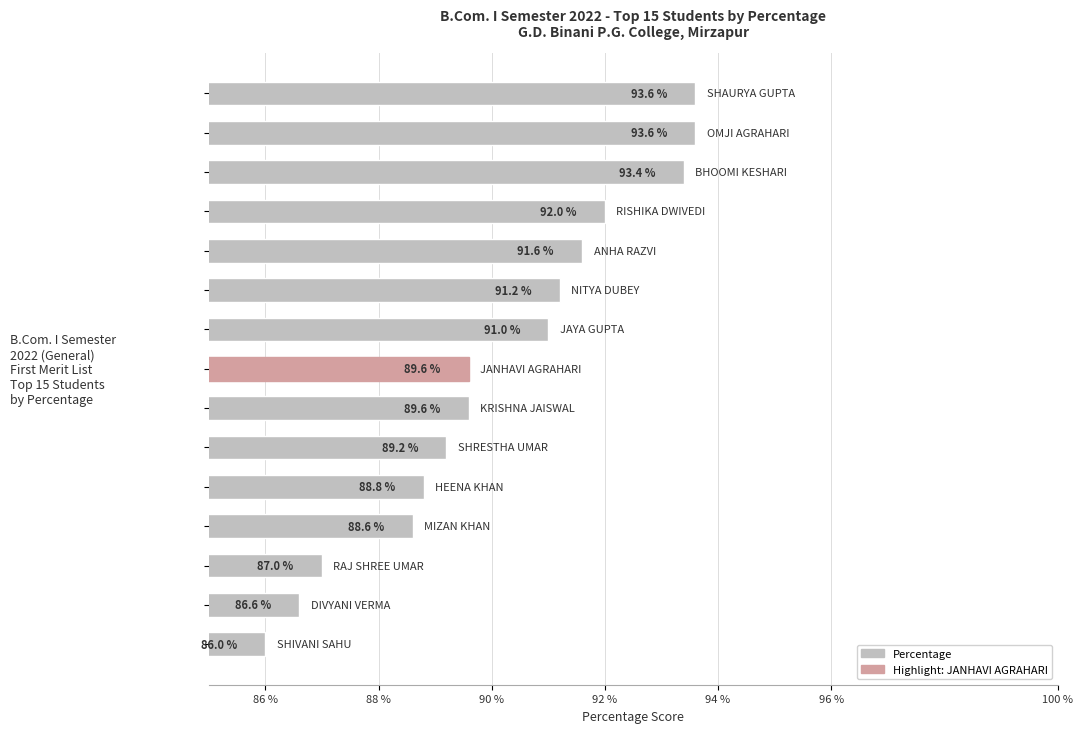

What is the maximum value shown in the chart?

93.6